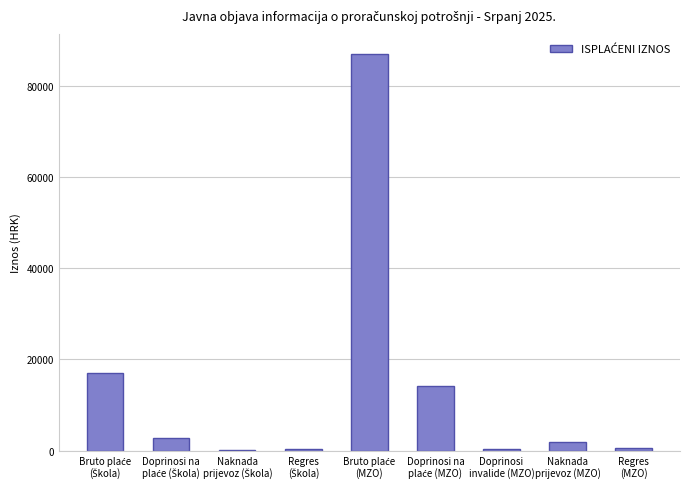

What is the sum of all values?

124306.1